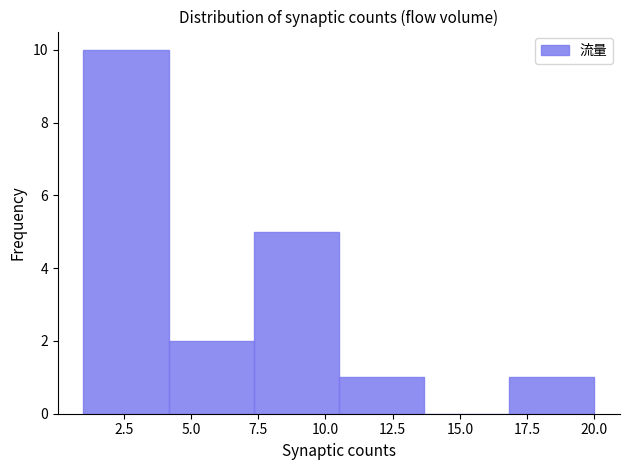

How tall is the bar that spans 4.0 to 7.5 on the x-axis? Neither the bar edges nor the heights are printed on the chart, so give them approximately, as read against the axes.

2